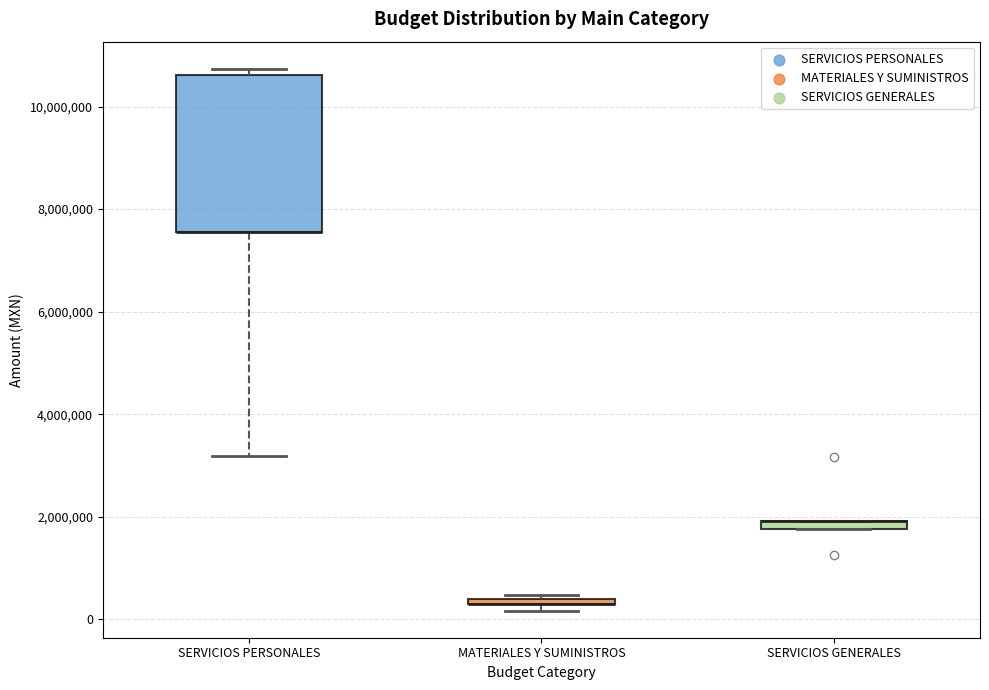

Which box is the tallest, from its lower edge to its upper edge?

SERVICIOS PERSONALES